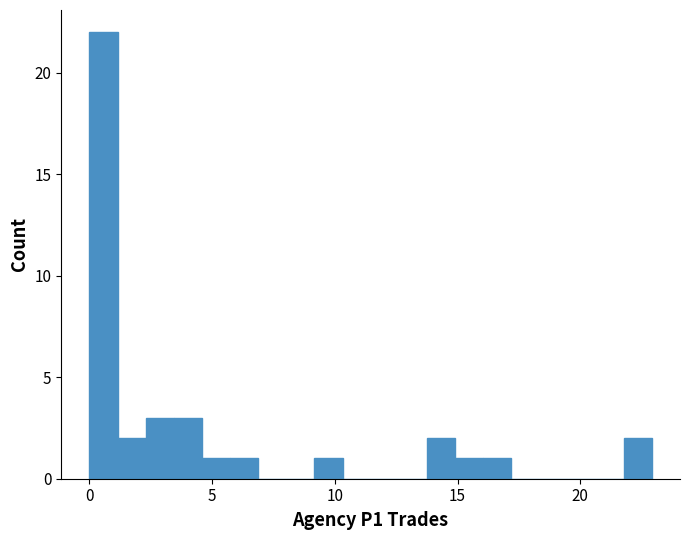

Around what value on the x-axis is the tallest bar? Give the approximate position of its centre, as read against the axis.

0.5